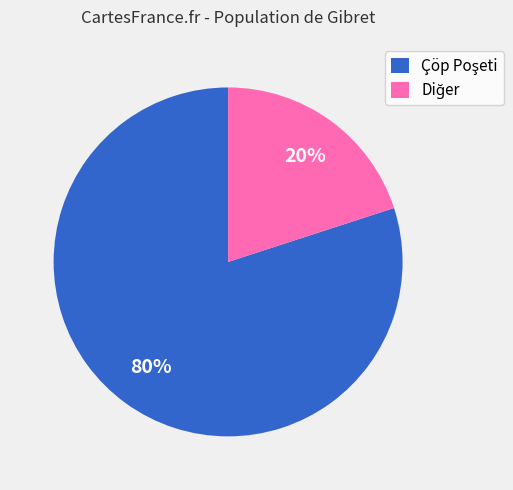

How many slices are in this pie chart?

2